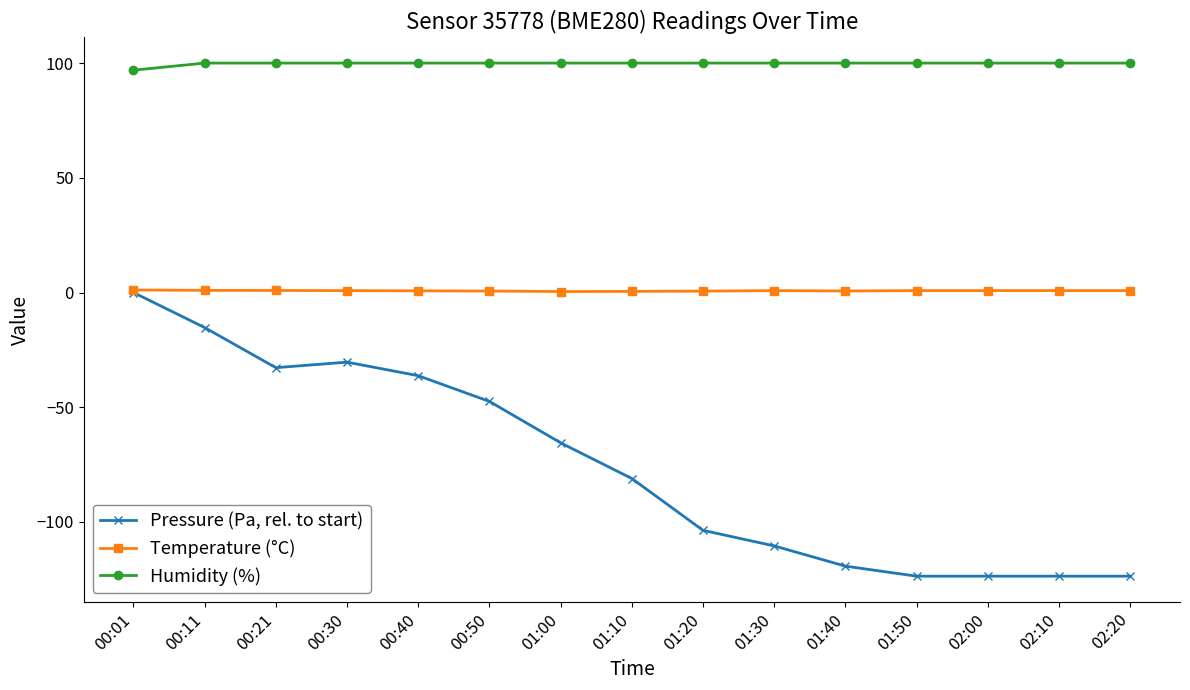

Where is the first local minimum for Pressure (Pa, rel. to start)?

00:21